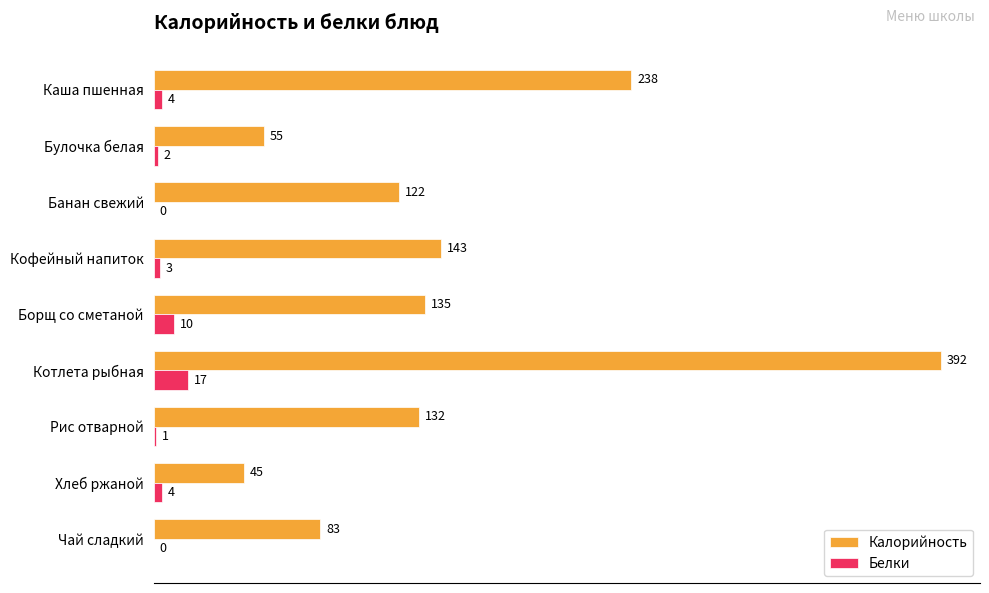

Is the value of Калорийность at Котлета рыбная greater than the value of Белки at Котлета рыбная?

Yes